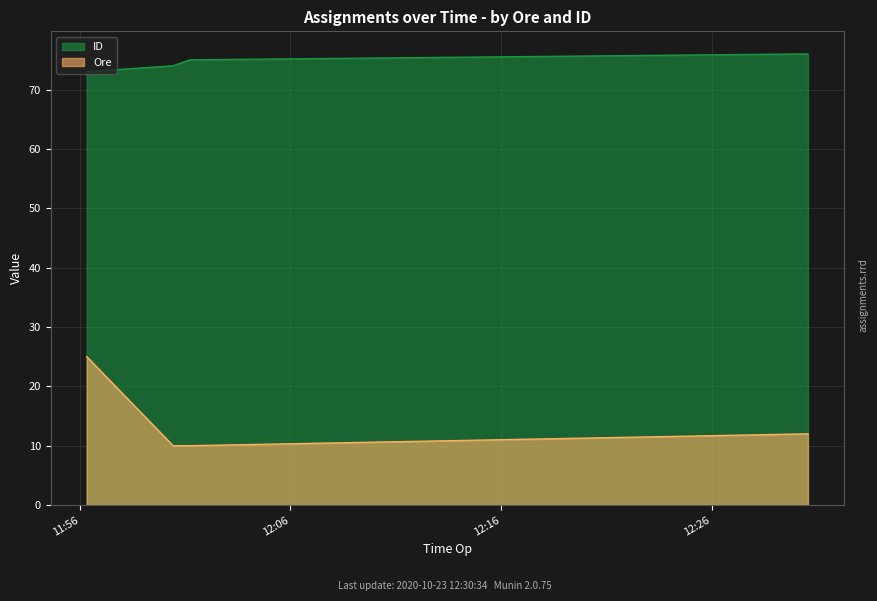

Reading left to right, what are all the values shown in this chart?

ID: 73	74	75	76
Ore: 25	10	10	12